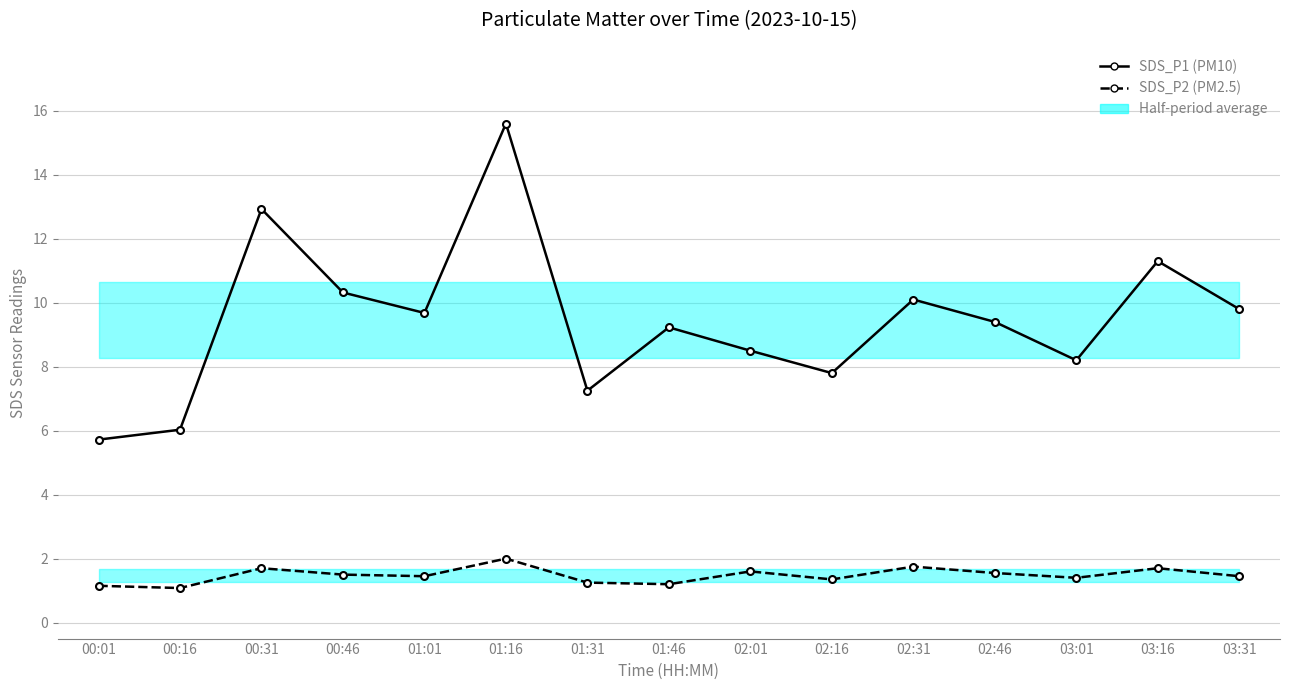

True or false: SDS_P1 (PM10) and SDS_P2 (PM2.5) cross at least once.

False